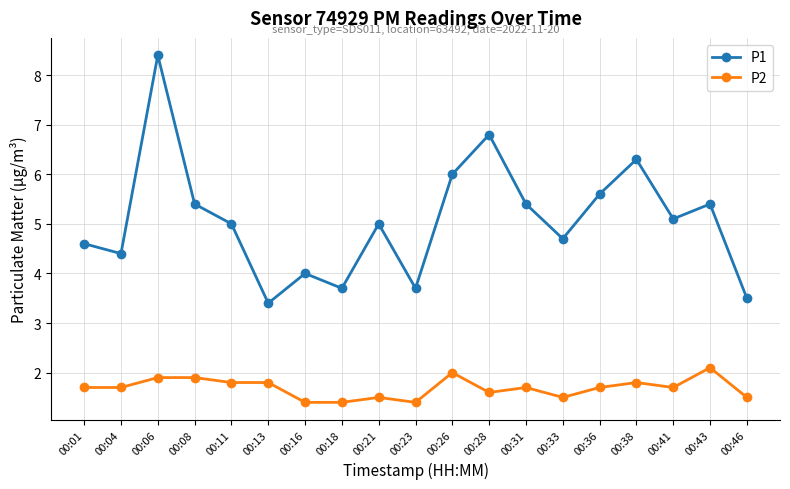

How many lines are shown in the chart?

2